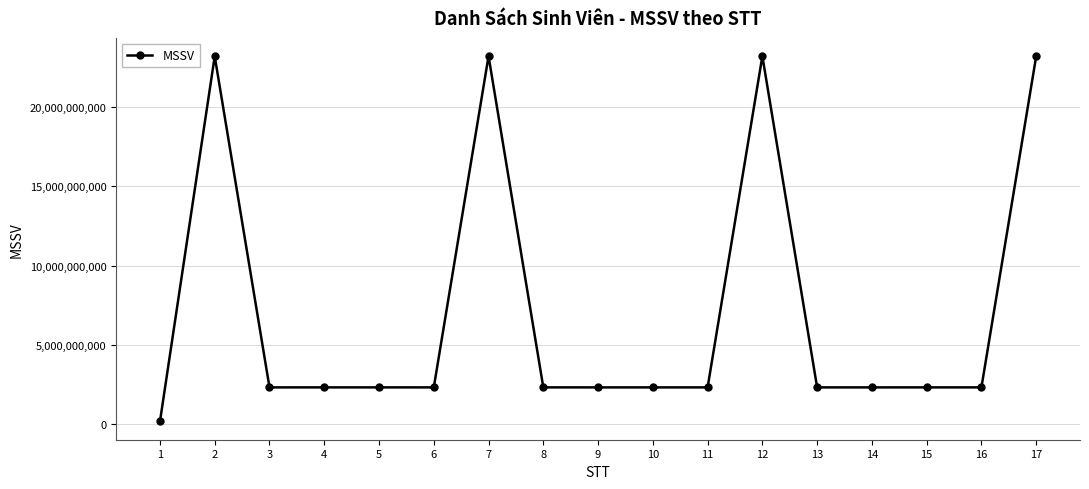

What is the difference between the maximum and second lowest values?

20896393889